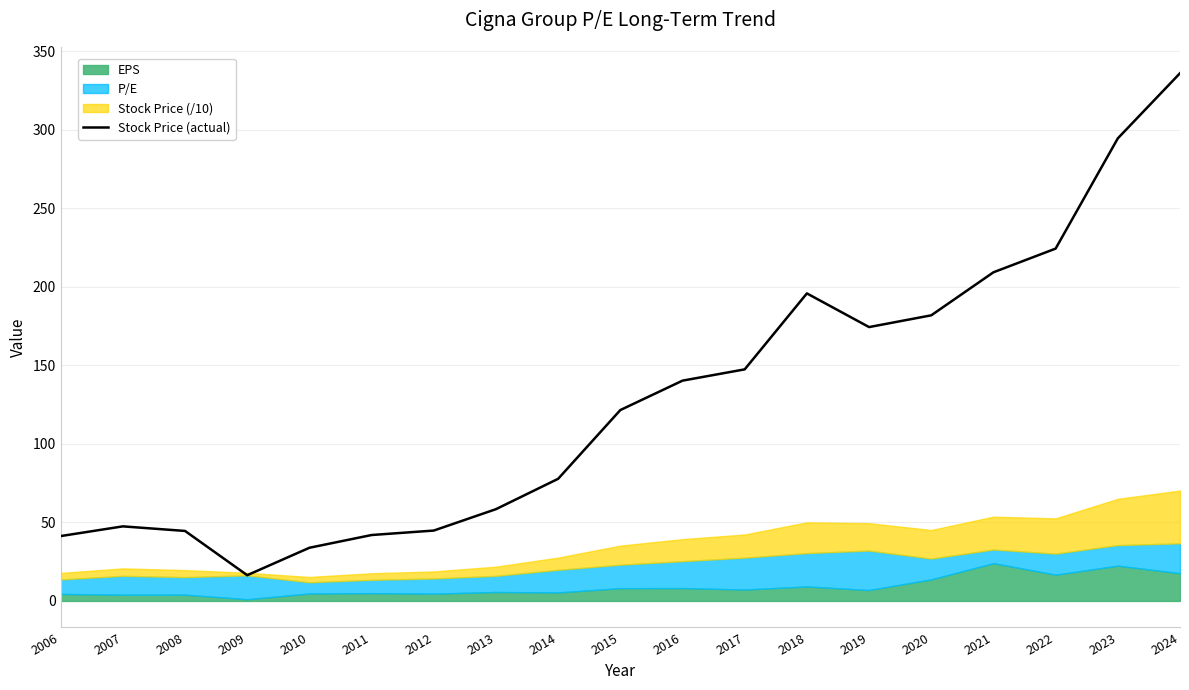

What is the difference between the maximum and second lowest values?

302.3